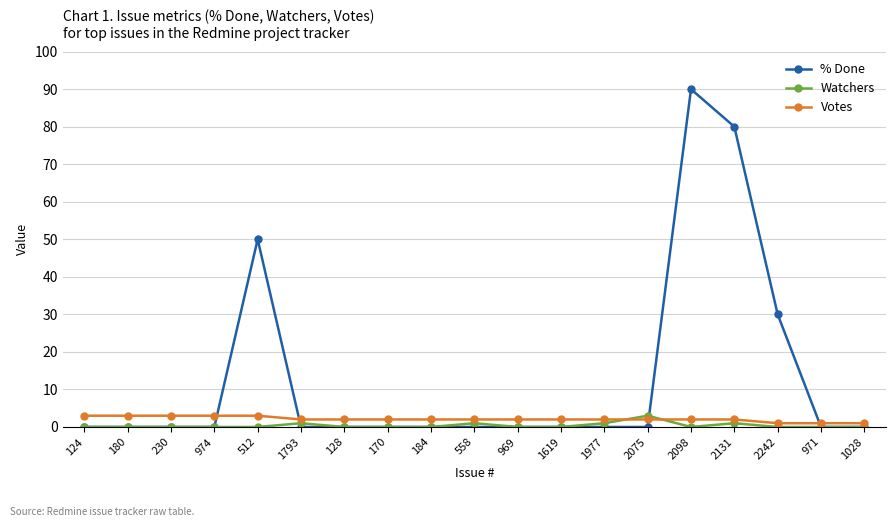

Reading left to right, extract all data points from this chart.

% Done: 124=0	180=0	230=0	974=0	512=50	1793=0	128=0	170=0	184=0	558=0	969=0	1619=0	1977=0	2075=0	2098=90	2131=80	2242=30	971=0	1028=0
Watchers: 124=0	180=0	230=0	974=0	512=0	1793=1	128=0	170=0	184=0	558=1	969=0	1619=0	1977=1	2075=3	2098=0	2131=1	2242=0	971=0	1028=0
Votes: 124=3	180=3	230=3	974=3	512=3	1793=2	128=2	170=2	184=2	558=2	969=2	1619=2	1977=2	2075=2	2098=2	2131=2	2242=1	971=1	1028=1